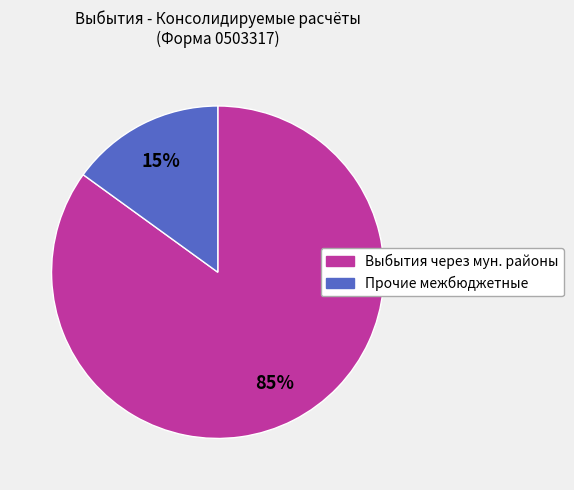

To the nearest percent, what is the average slice percentage?

50%